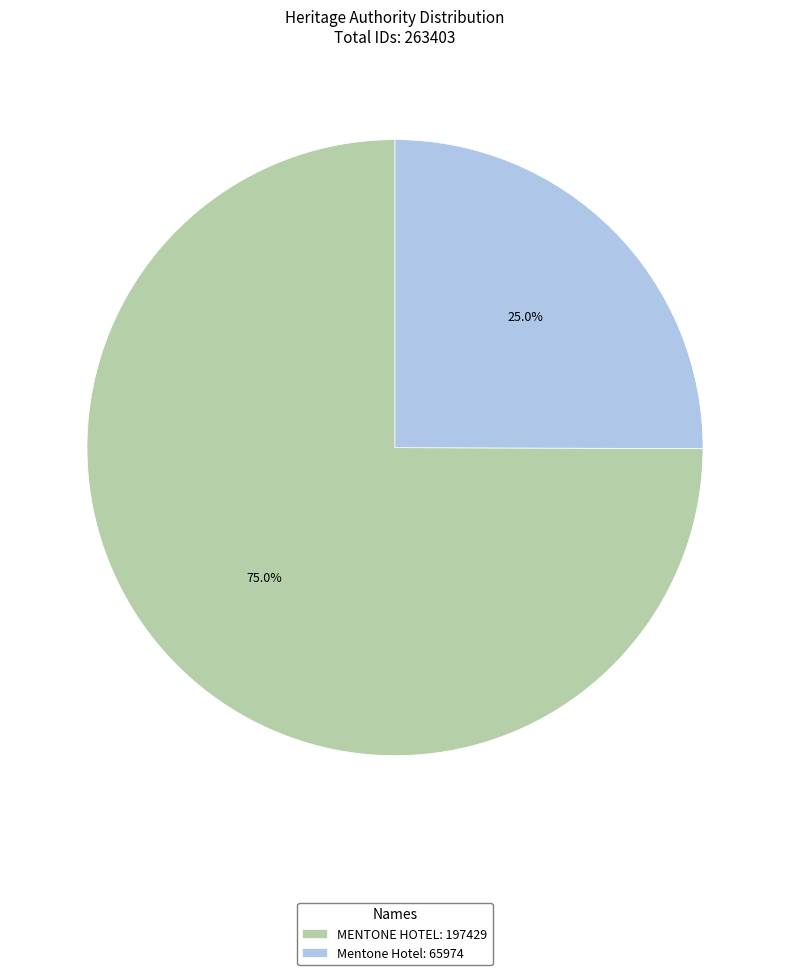

How many segments does this pie chart have?

2